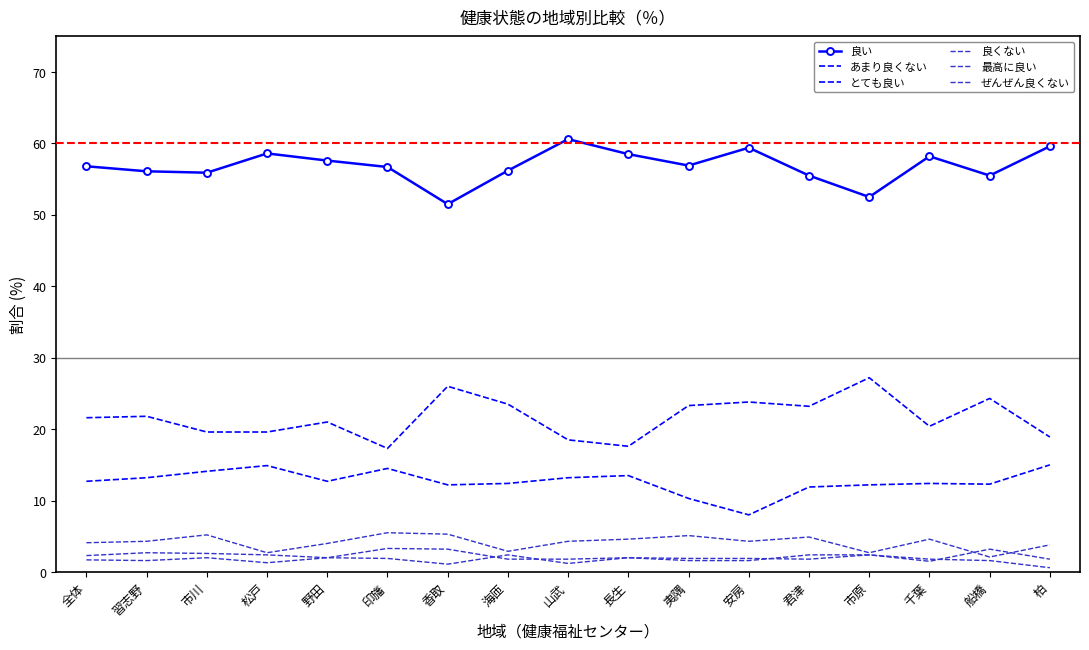

Does the chart have visible grid lines?

No